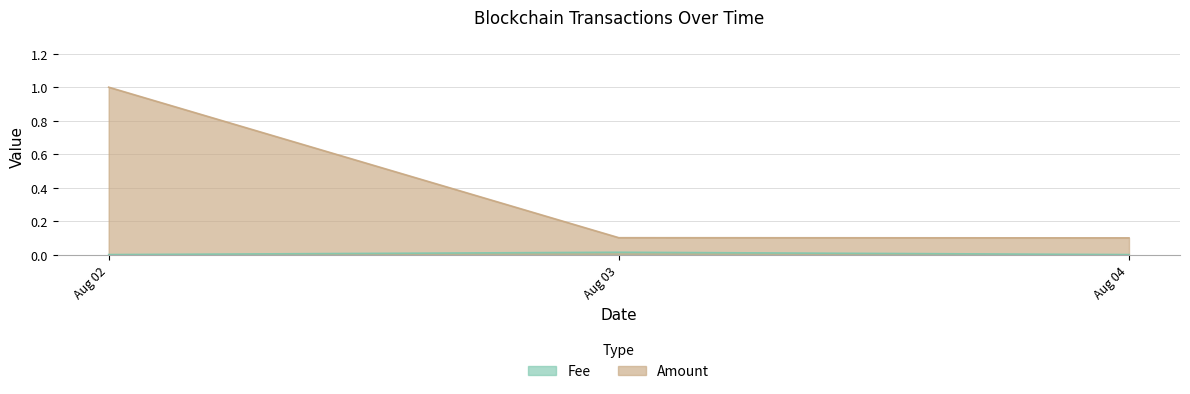

List the series in order of their overall mean, highest first.

Amount, Fee